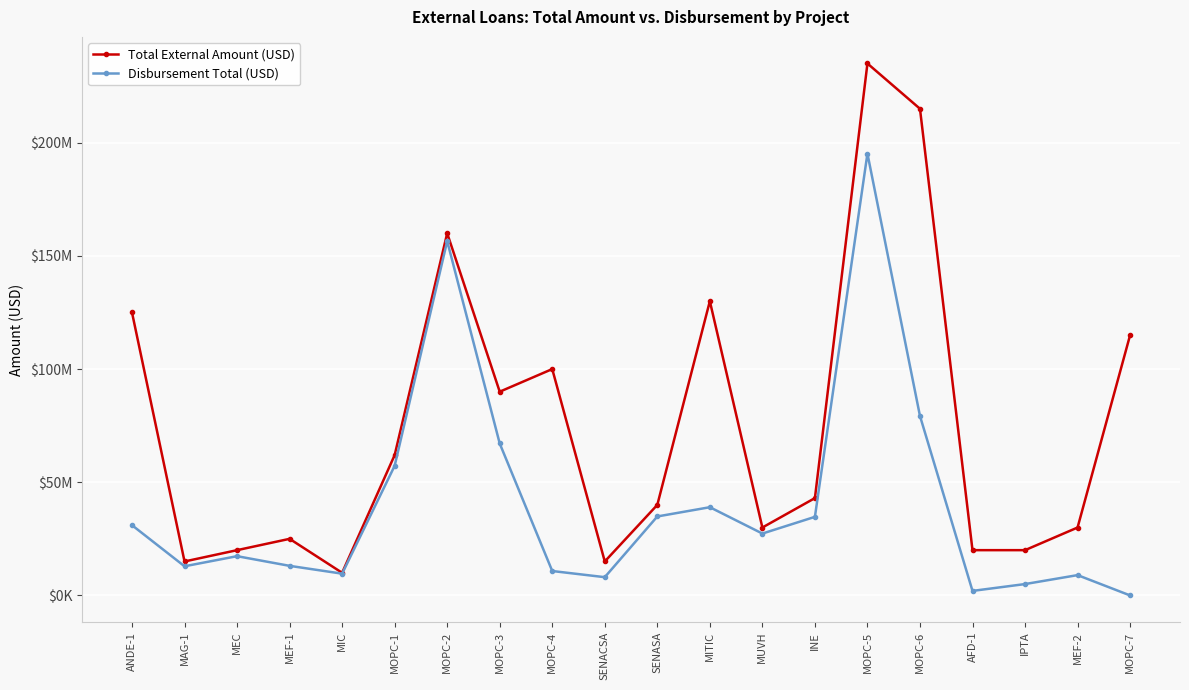

Rank the categories by Disbursement Total (USD) value from lowest to highest.

MOPC-7, AFD-1, IPTA, SENACSA, MEF-2, MIC, MOPC-4, MAG-1, MEF-1, MEC, MUVH, ANDE-1, INE, SENASA, MITIC, MOPC-1, MOPC-3, MOPC-6, MOPC-2, MOPC-5